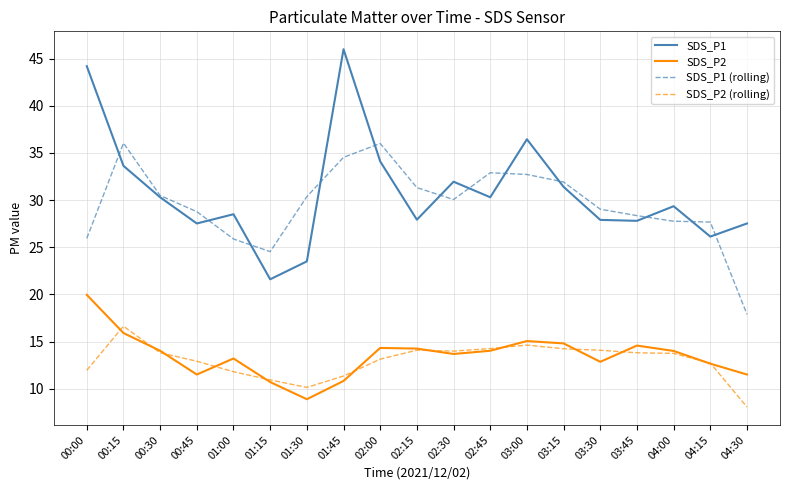

Between 01:00 and 01:45, which series saw the biggest shift?

SDS_P1